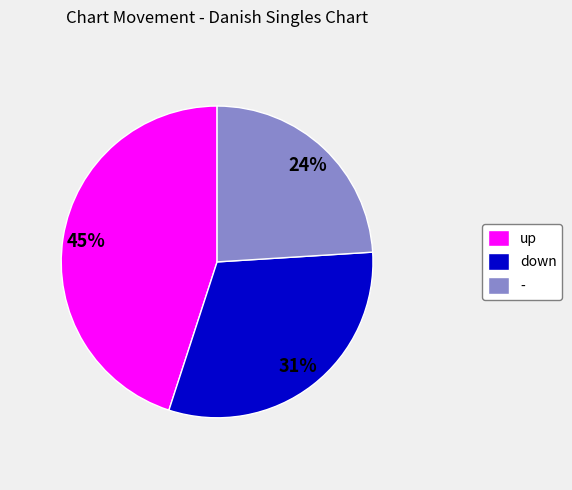

To the nearest percent, what portion does - represent?

24%